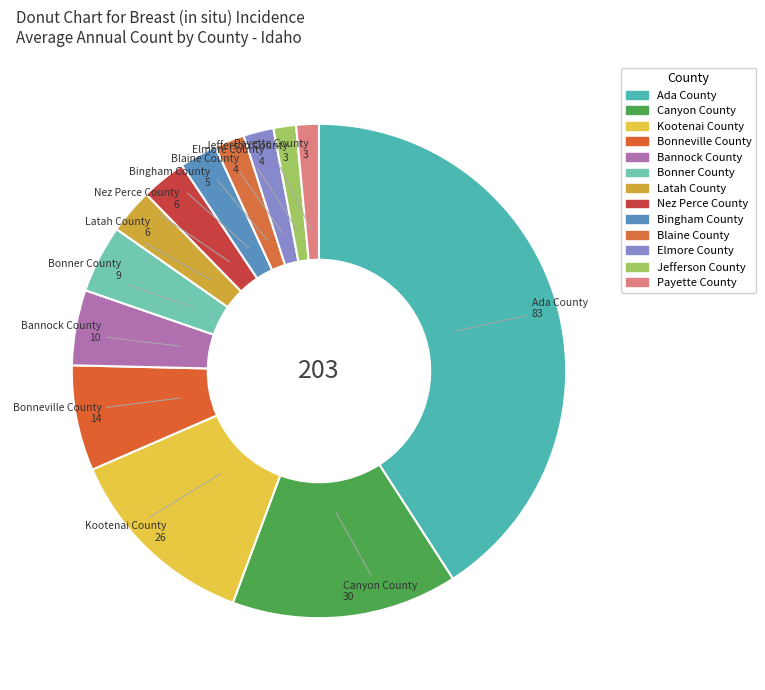

Count the number of slices in the pie.

13